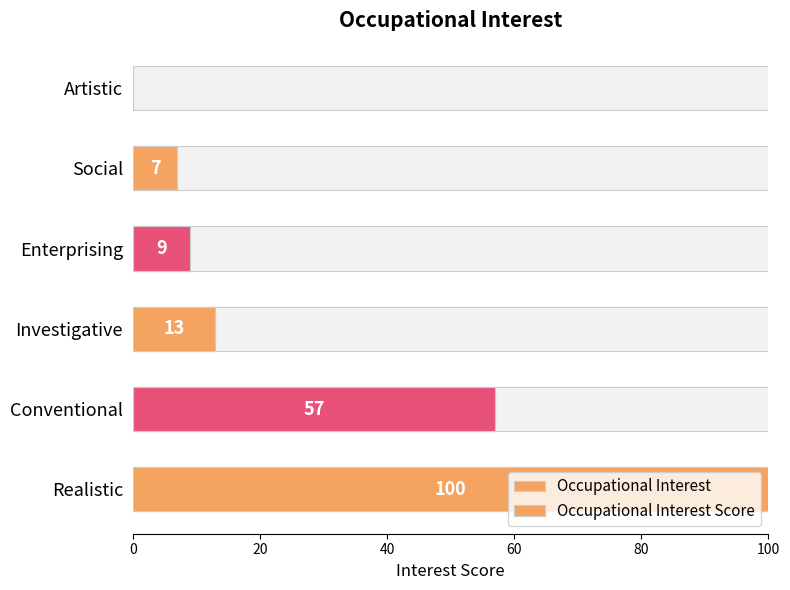

Rank the series at Investigative from lowest to highest value.

Occupational Interest, Occupational Interest Score